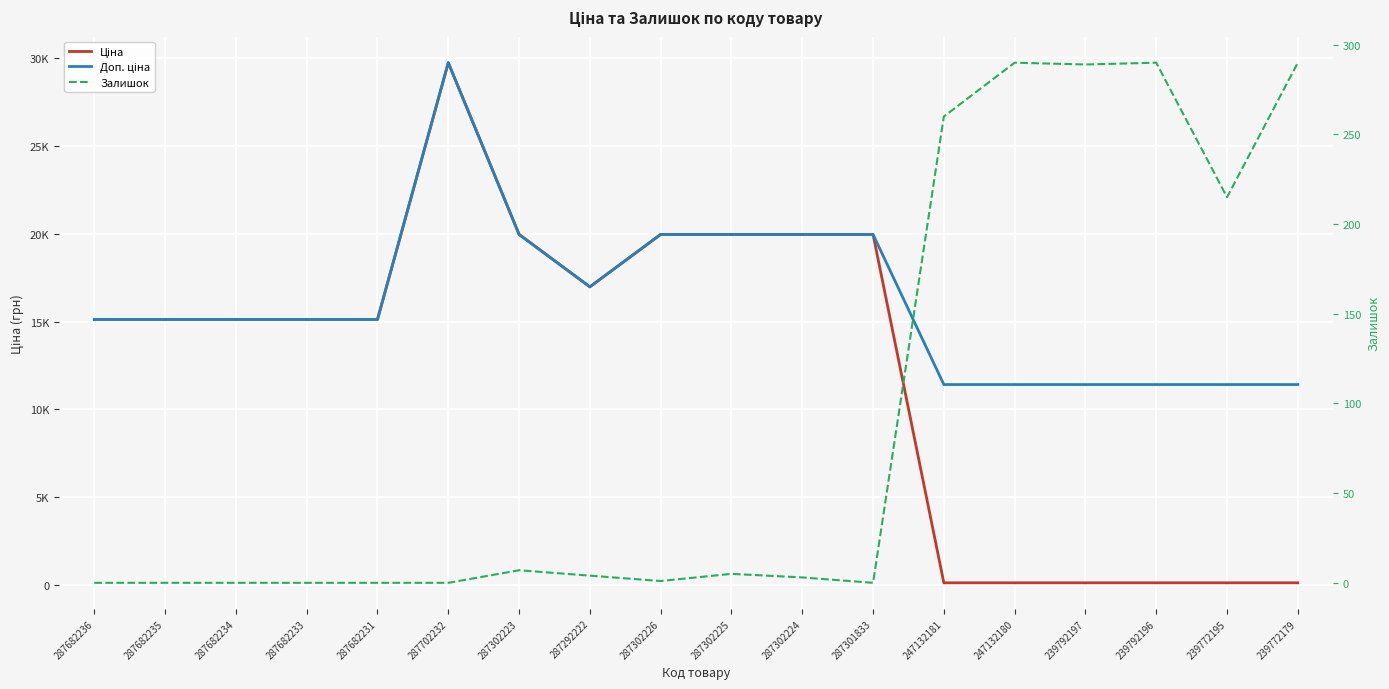

Where do Залишок and Ціна first cross each other?

287301833 and 247132181